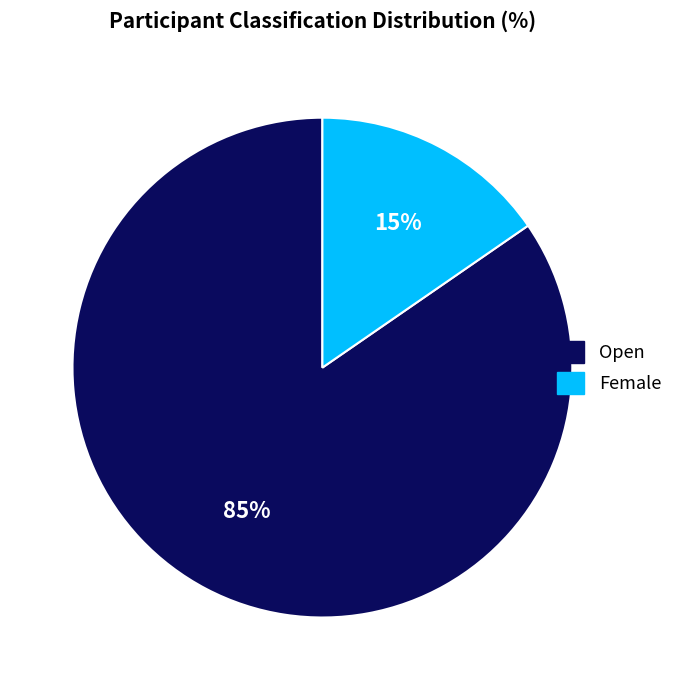

Rank the categories by value from lowest to highest.

Female, Open